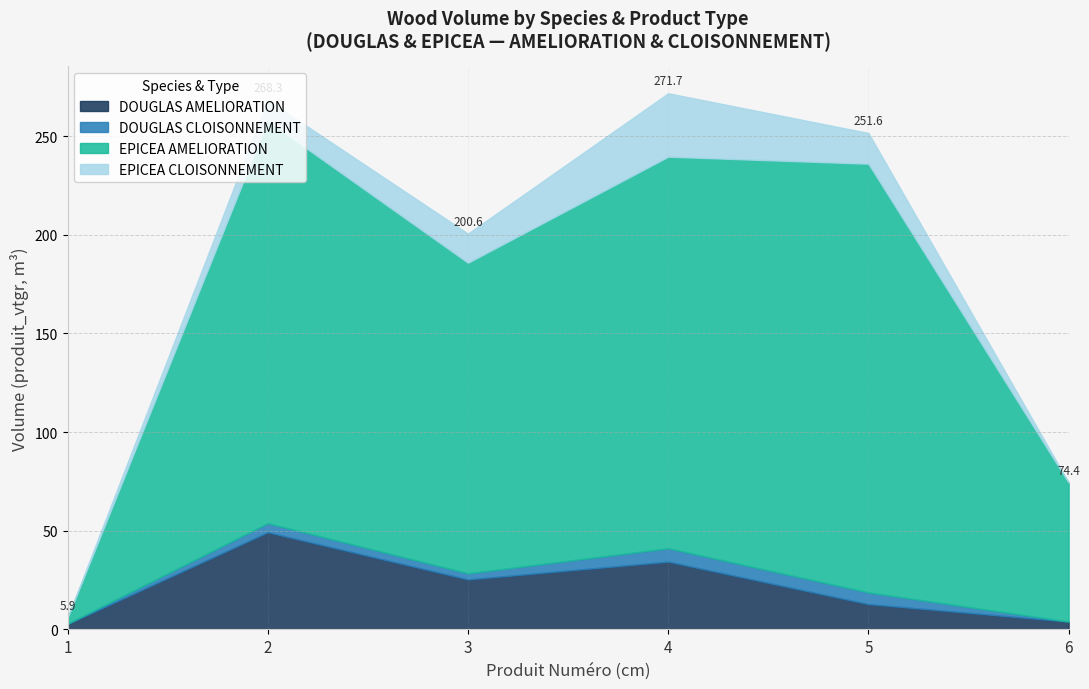

Between 2 and 6, which series saw the biggest shift?

EPICEA_AMELIORATION